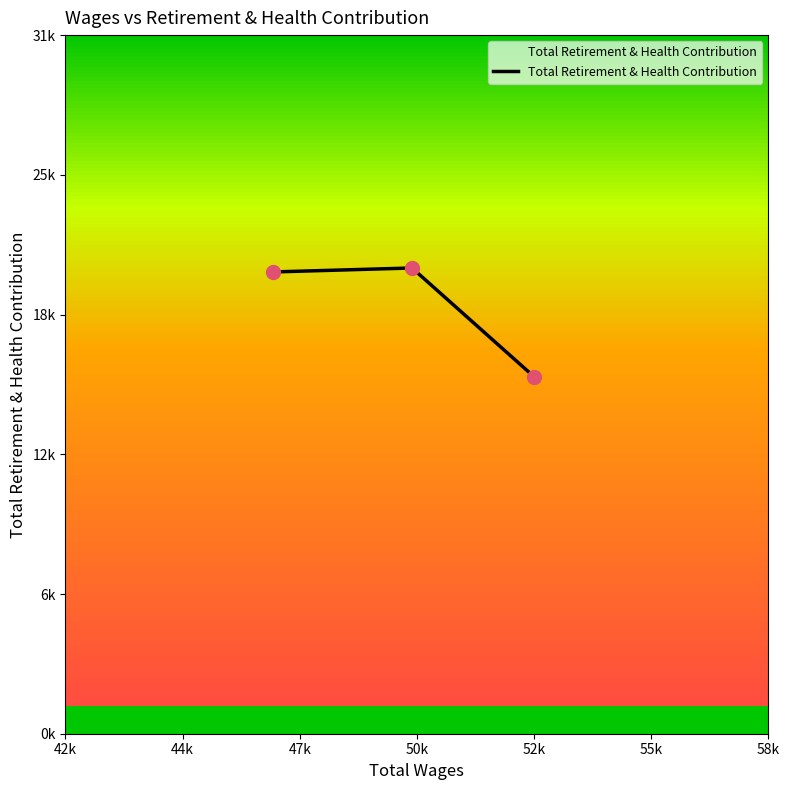

Which has a higher value, 47k or 44k?

44k